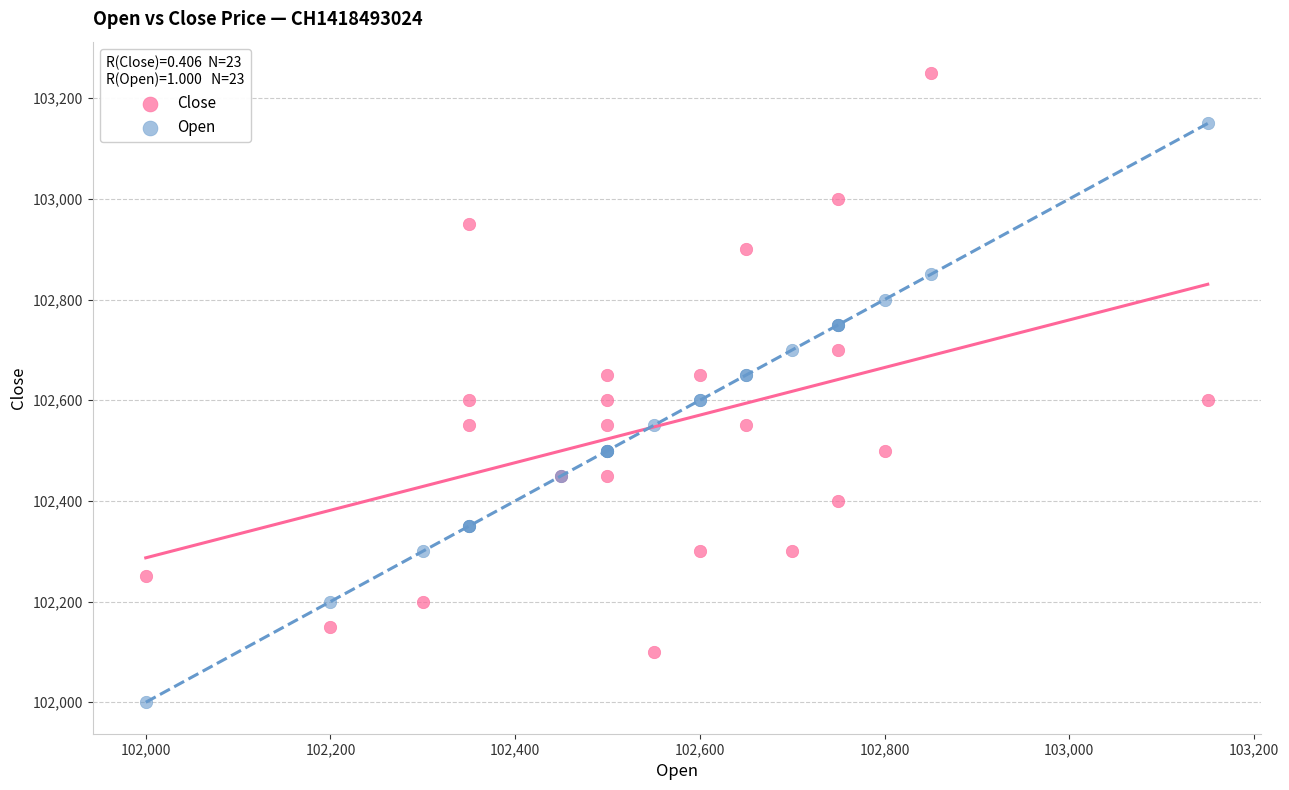

What are all the series names shown in the legend?

Close, Open